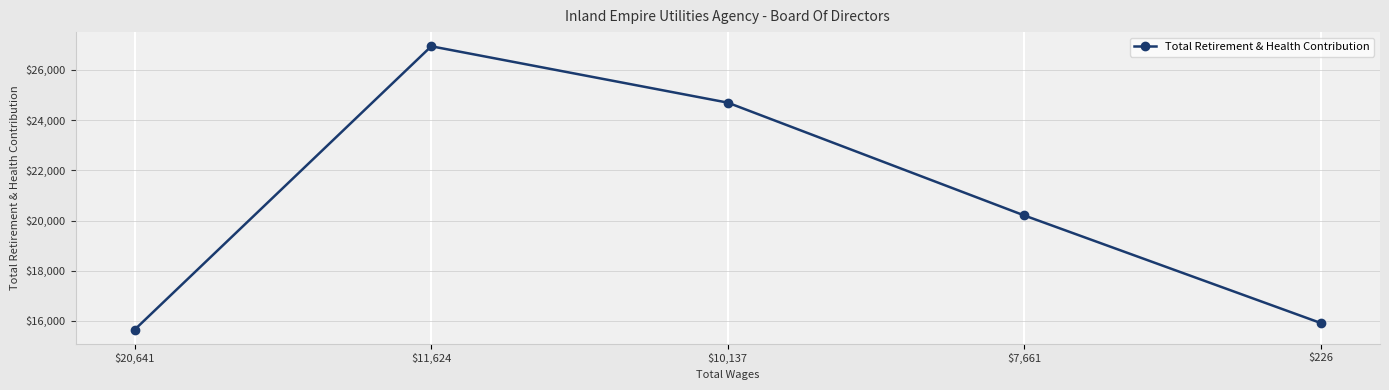

Count the number of categories in the chart.

5